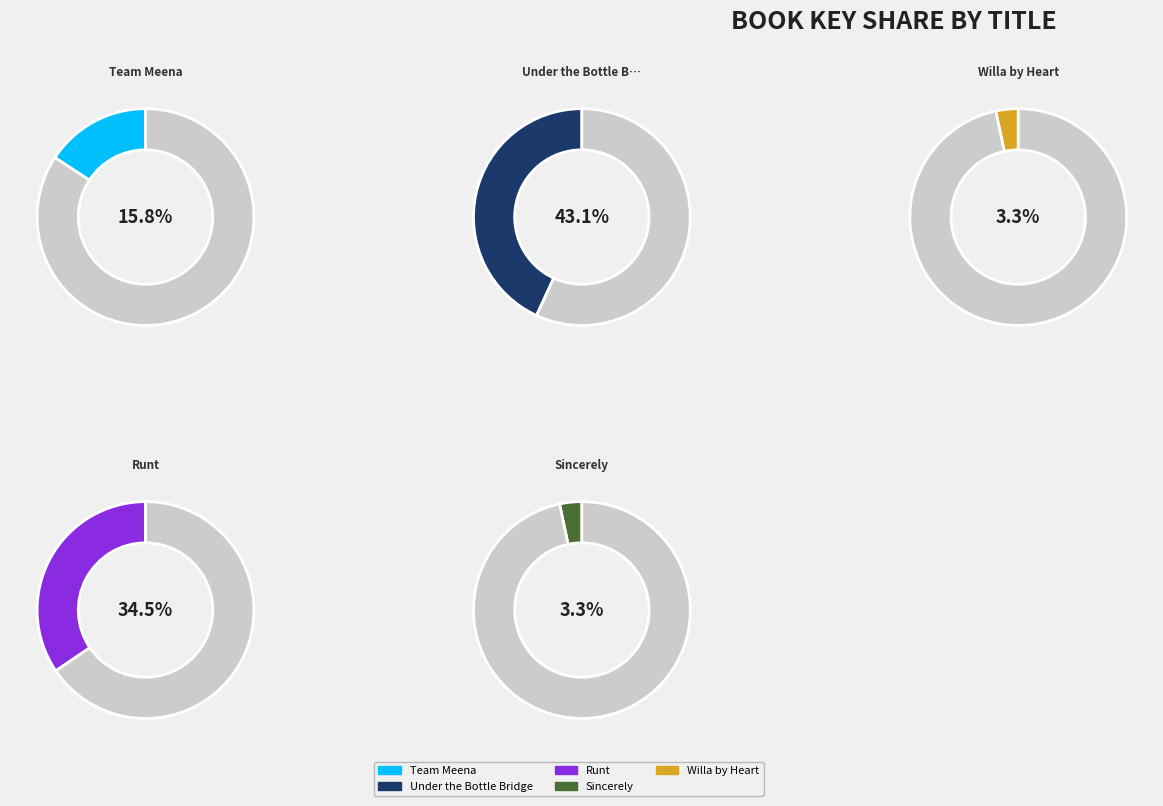

True or false: Runt accounts for 34% of the total.

True